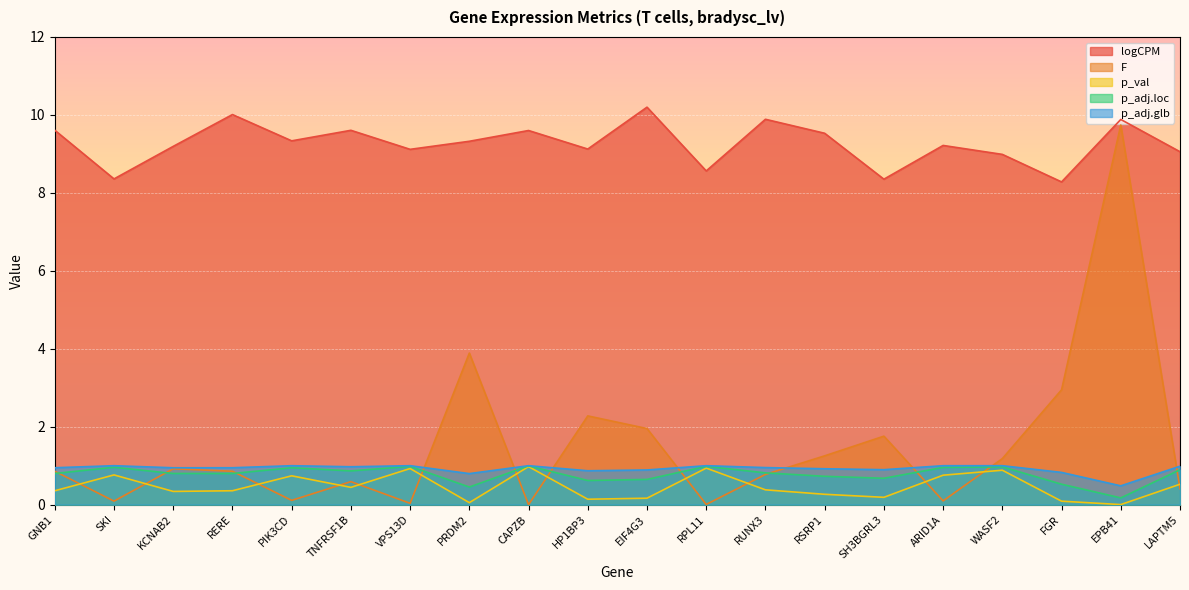

The logCPM series shows 14.2 at VPS13D. True or false?

False